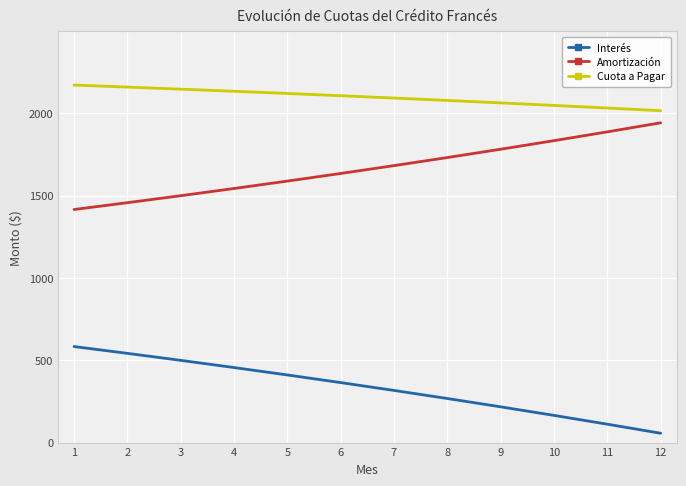

True or false: Interés has more than 2 interior local peaks.

False